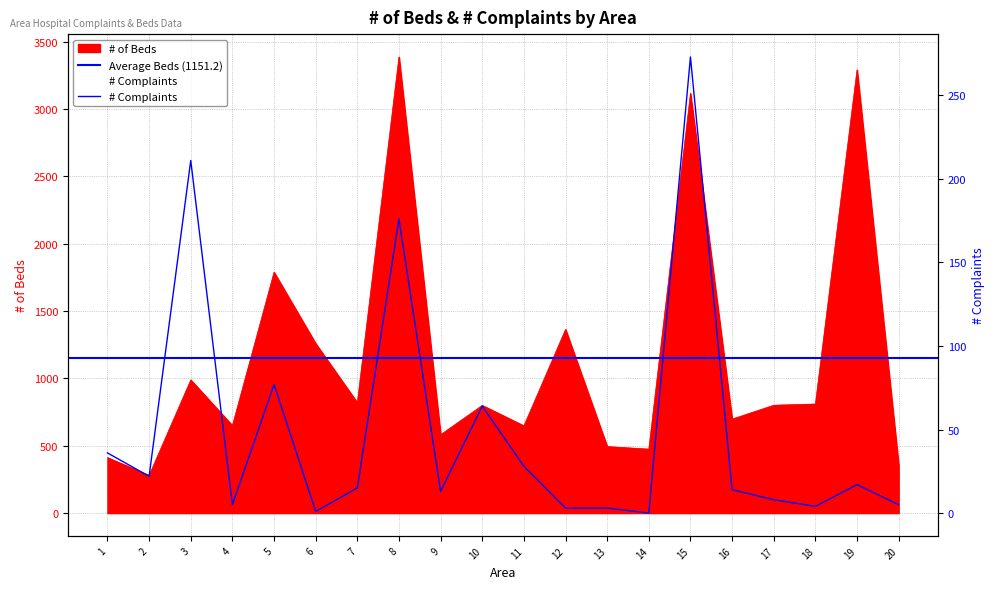

At which label is # of Beds closest to 1834?

5